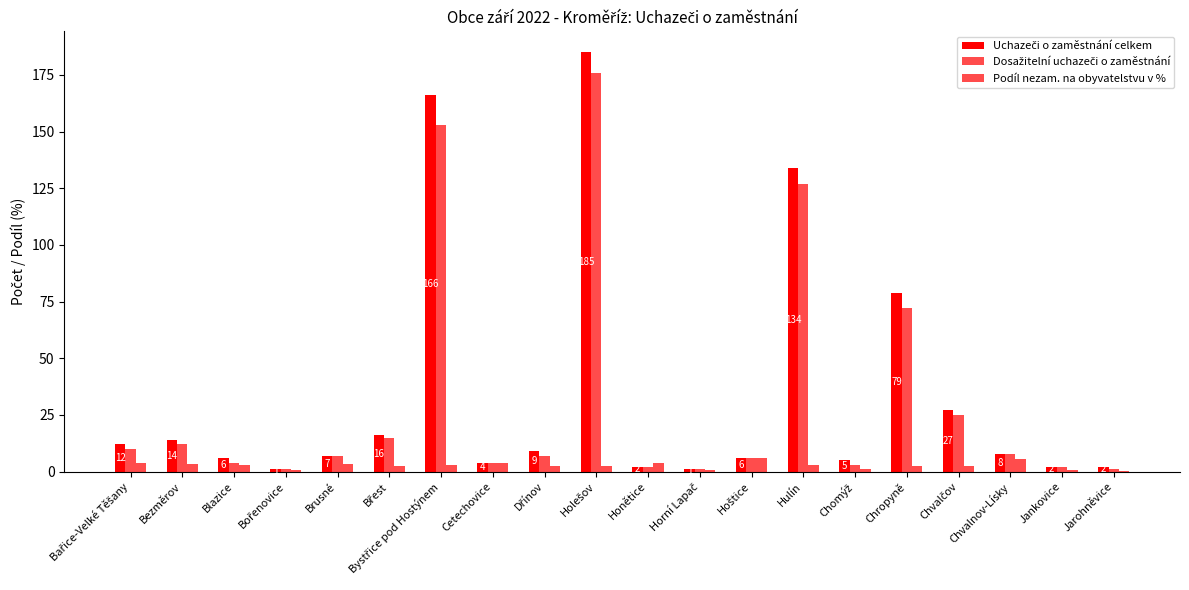

List the series in order of their peak value, highest first.

Uchazeči o zaměstnání celkem, Dosažitelní uchazeči o zaměstnání, Podíl nezam. na obyvatelstvu v %